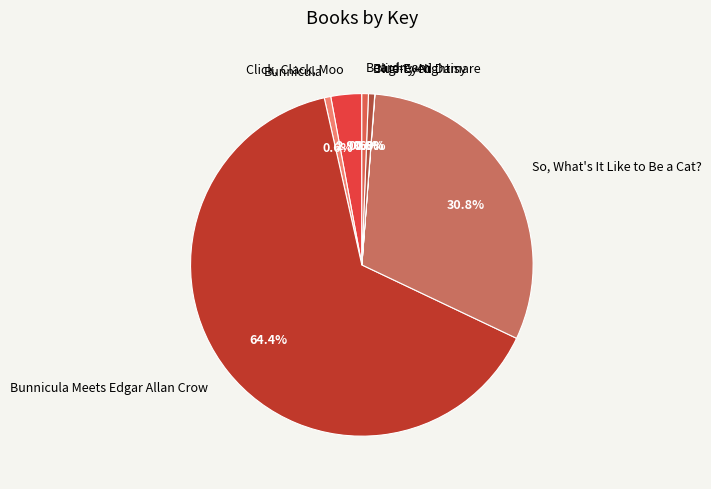

Approximately how many times larger is the value at Blue-Eyed Daisy compared to Beardream?

1.0